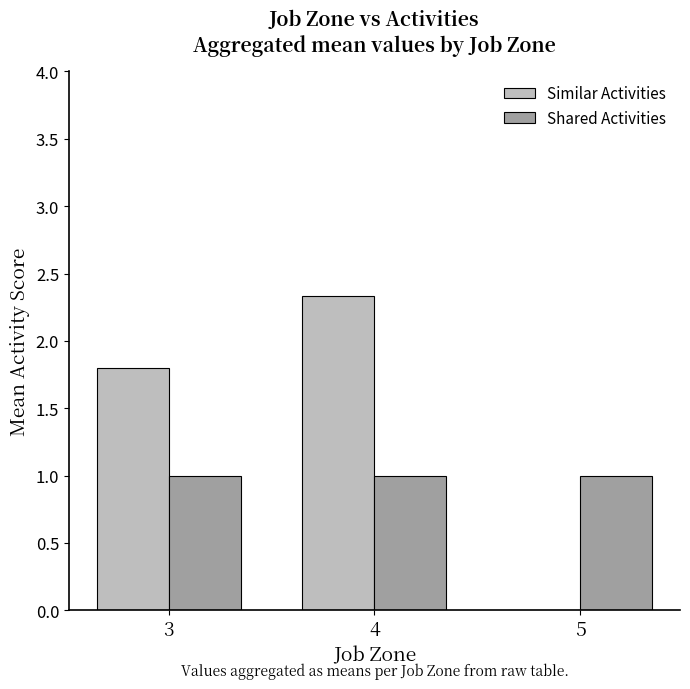

Is the value of Similar Activities at 5 greater than the value of Shared Activities at 5?

No